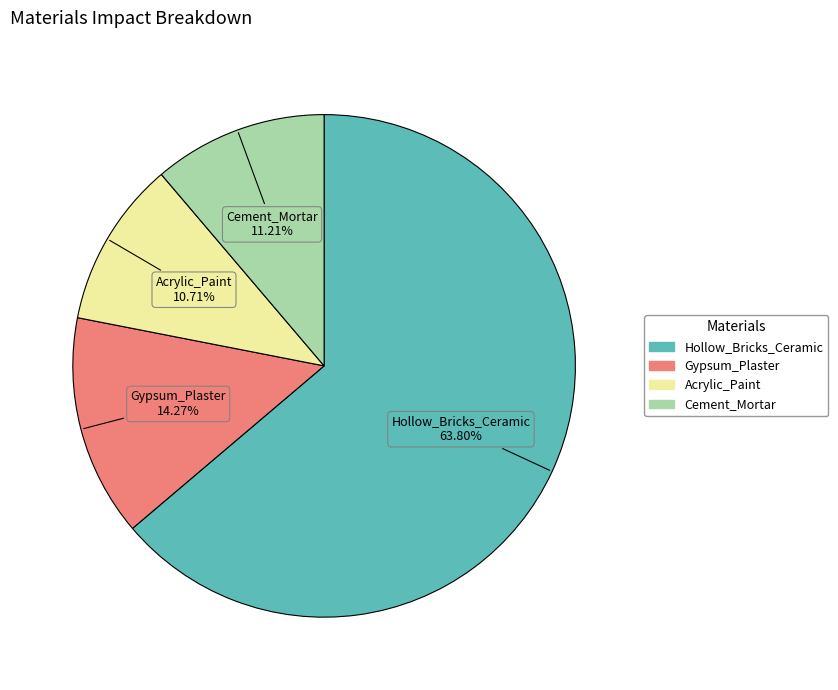

Which category has the smallest portion of the pie?

Acrylic_Paint